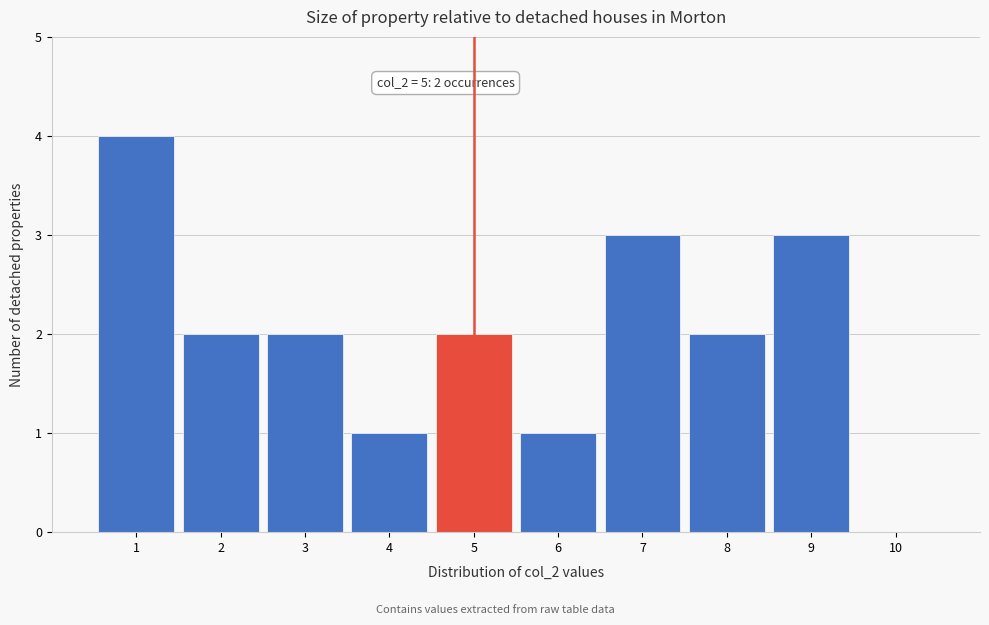

Which range on the x-axis has the tallest bar?

0.5 to 1.5